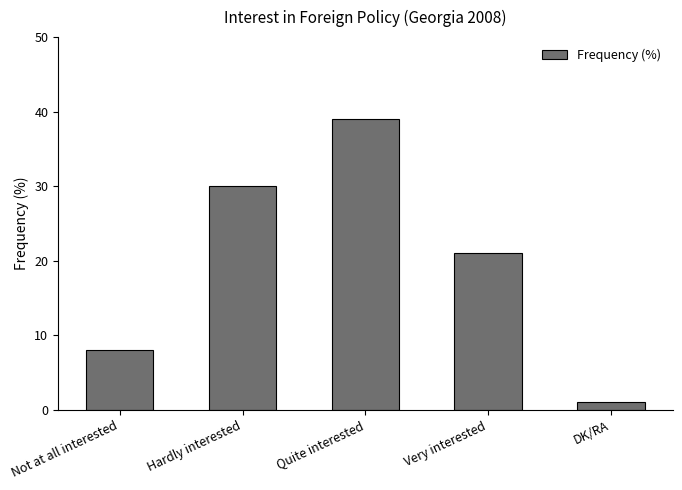

Reading right to left, list all the values displayed in this chart.

1	21	39	30	8